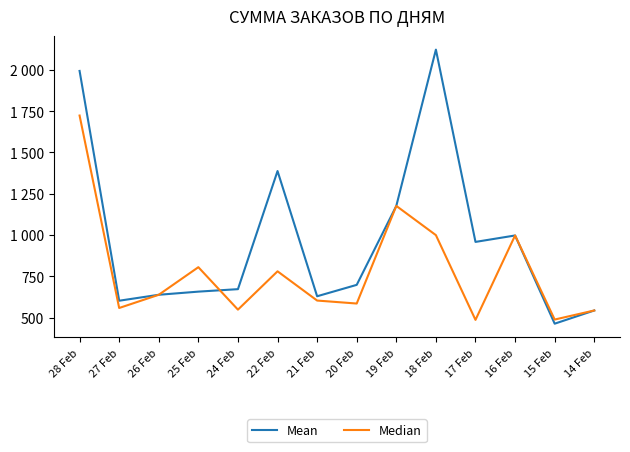

At which category is the sum across all series the highest?

28 Feb